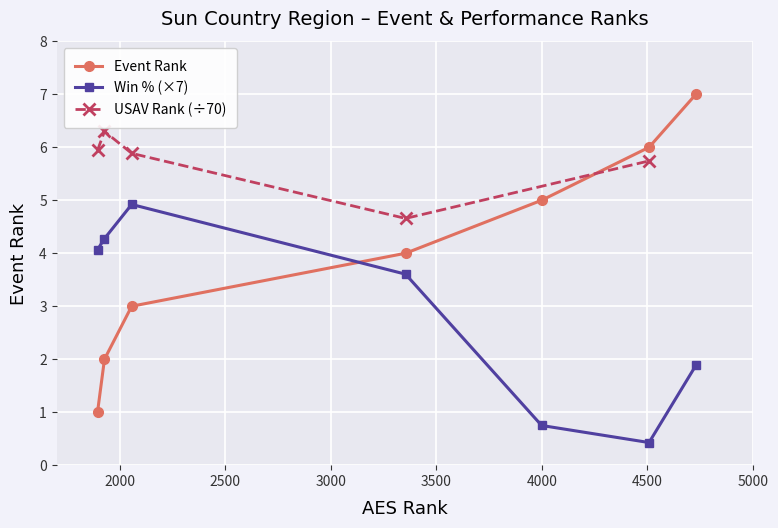

What is the greatest value displayed?

7